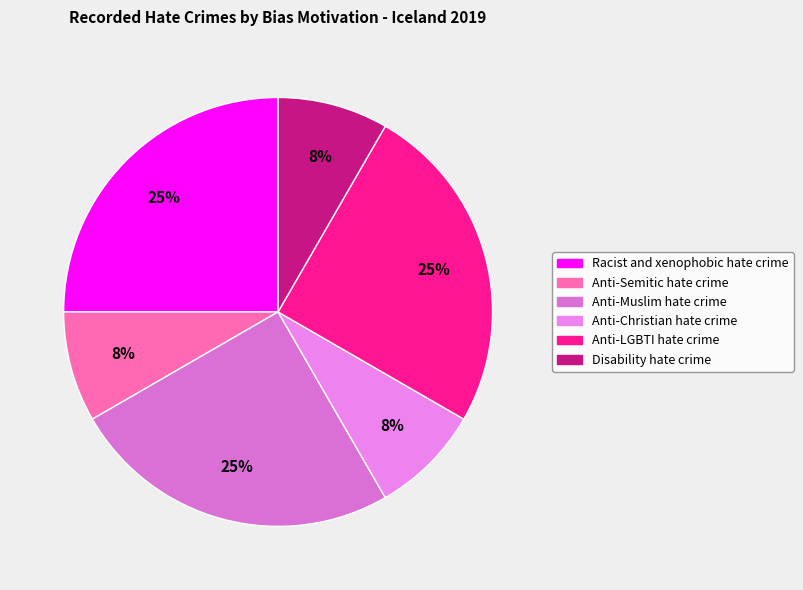

What is the largest slice in the pie chart?

Racist and xenophobic hate crime